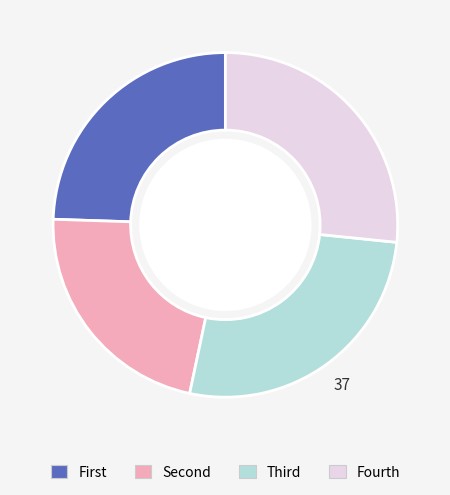

Is there any slice that represents more than half of the pie?

No